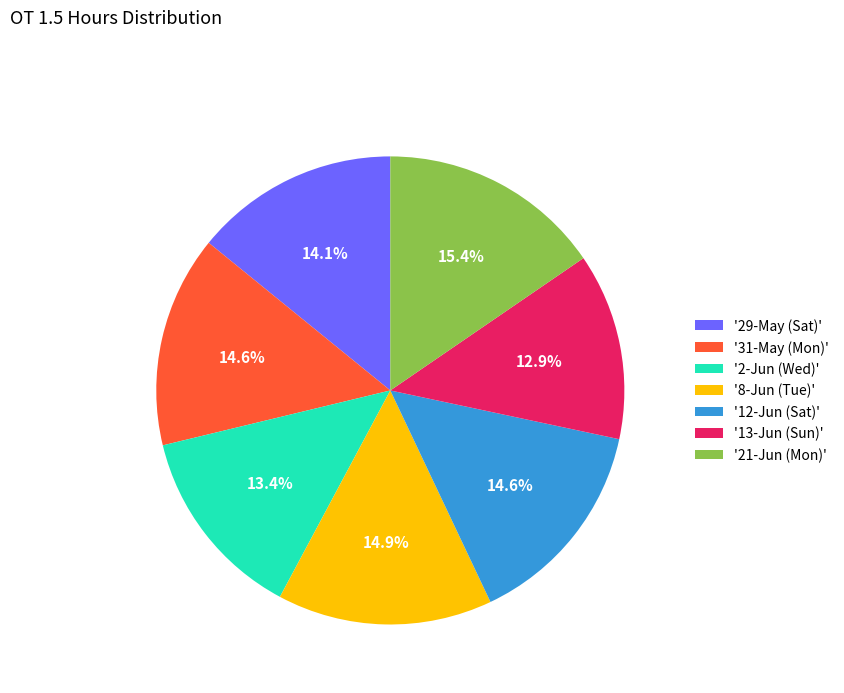

Which slice is the largest?

'21-Jun (Mon)'